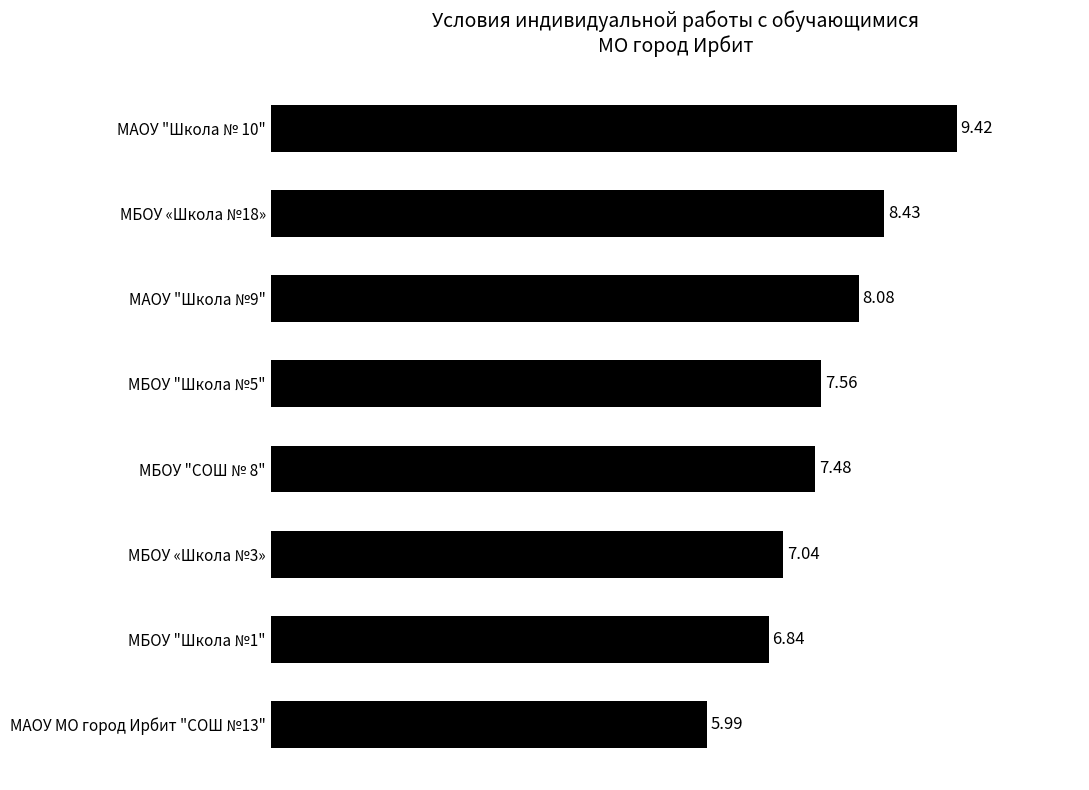

Where is the data nearest to the value 7?

МБОУ «Школа №3»